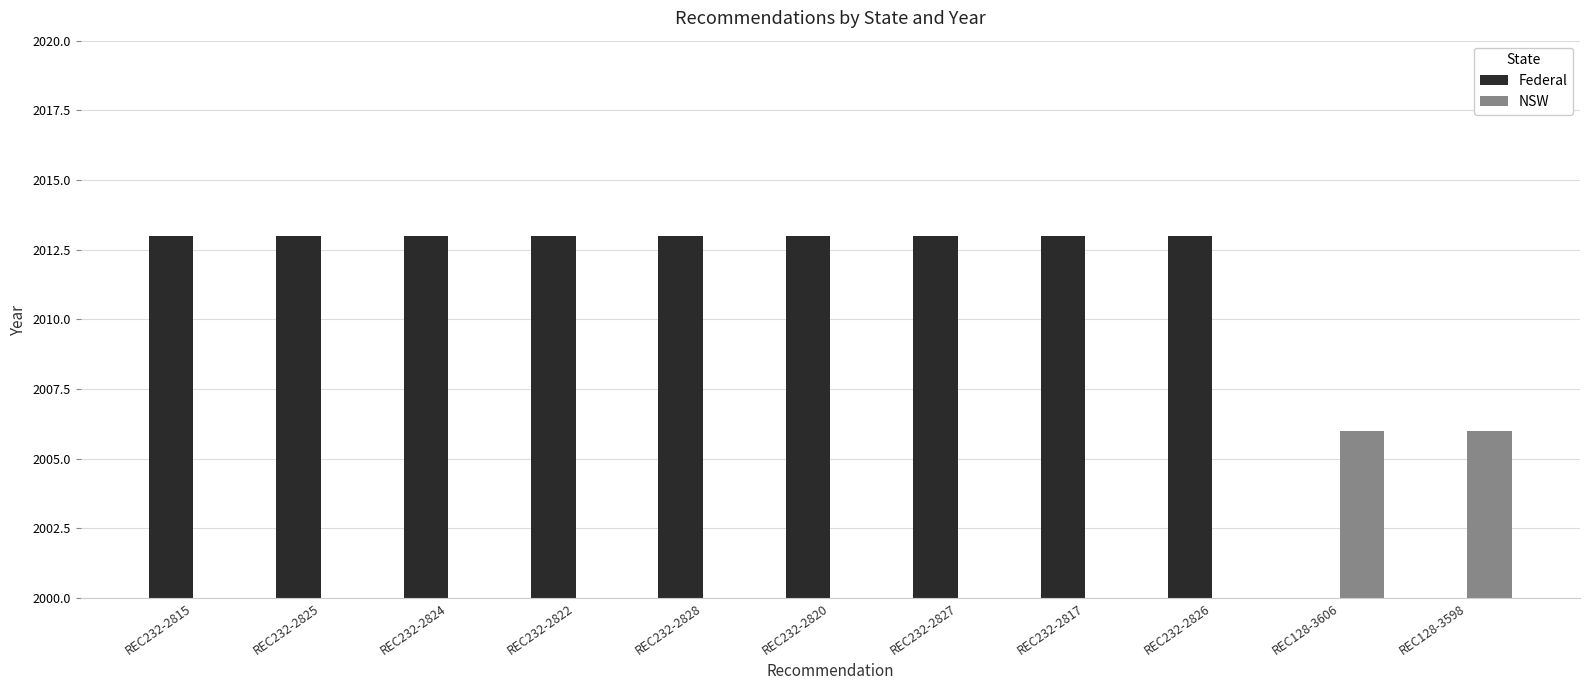

Is the value of NSW at REC232-2827 greater than the value of Federal at REC232-2817?

No